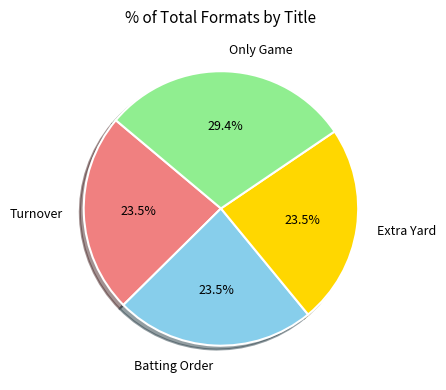

Does any single category account for the majority?

No